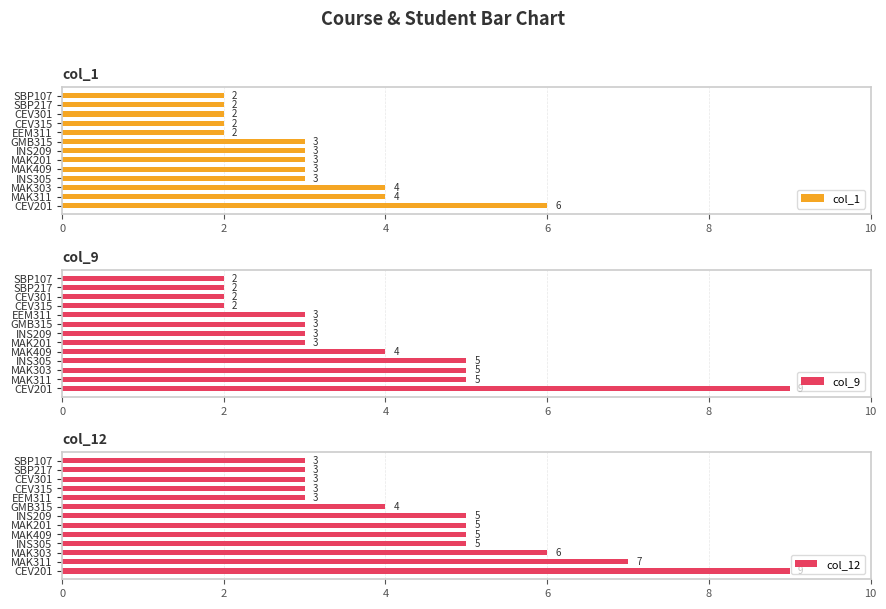

The value of col_9 at CEV315 is 2. True or false?

True